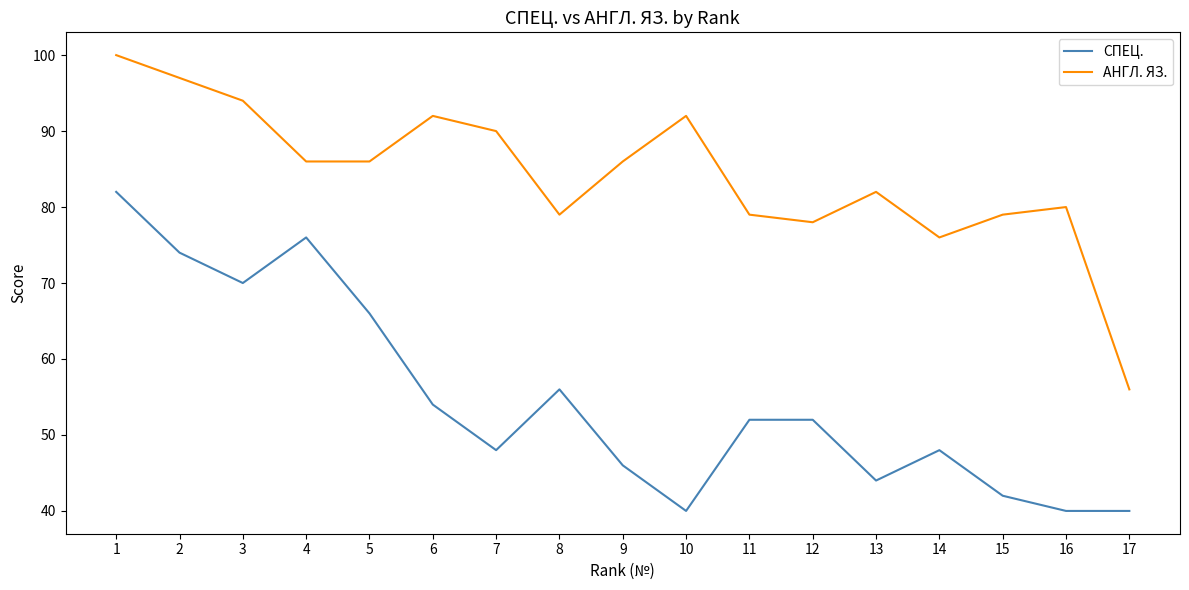

Reading right to left, transcribe all the data shown in this chart.

СПЕЦ.: 40	40	42	48	44	52	52	40	46	56	48	54	66	76	70	74	82
АНГЛ. ЯЗ.: 56	80	79	76	82	78	79	92	86	79	90	92	86	86	94	97	100